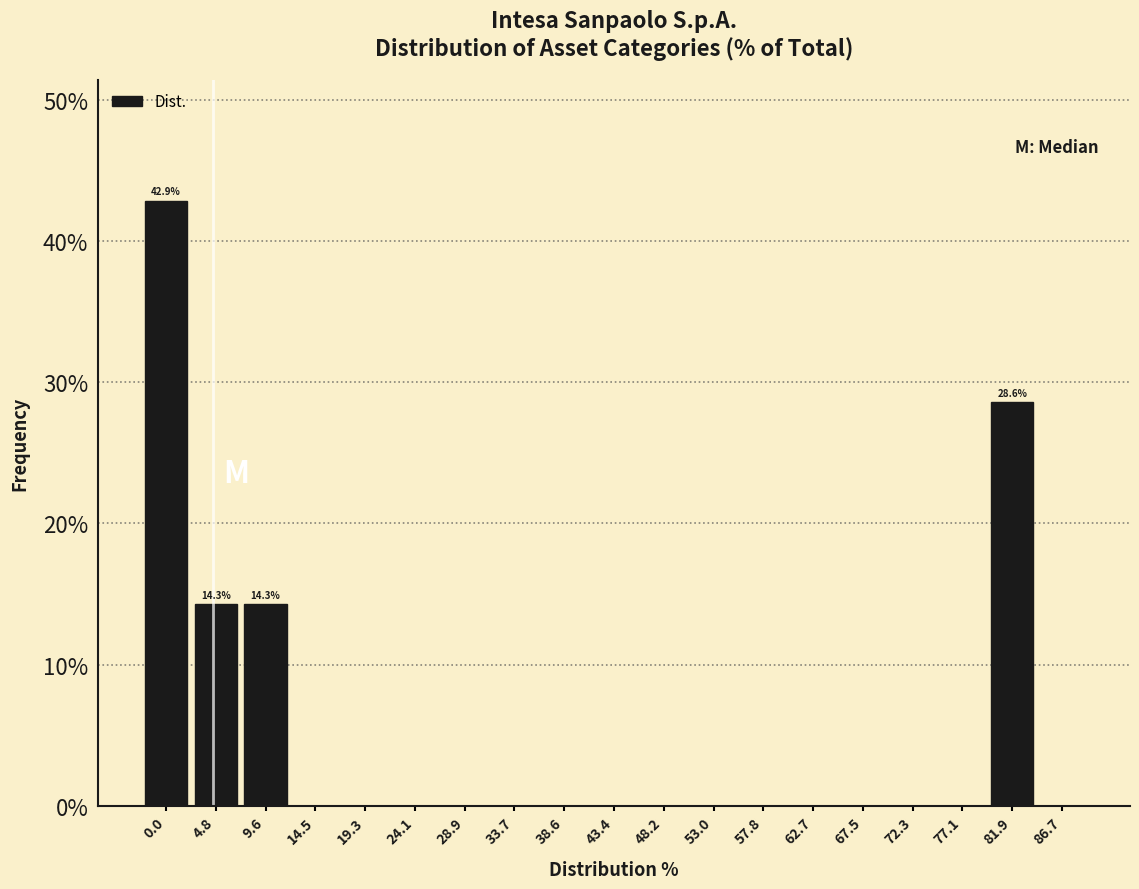

Reading left to right, list all the values displayed in this chart.

0.0=42.9	4.8=14.3	9.6=14.3	14.5=0.0	19.3=0.0	24.1=0.0	28.9=0.0	33.7=0.0	38.6=0.0	43.4=0.0	48.2=0.0	53.0=0.0	57.8=0.0	62.7=0.0	67.5=0.0	72.3=0.0	77.1=0.0	81.9=28.6	86.7=0.0